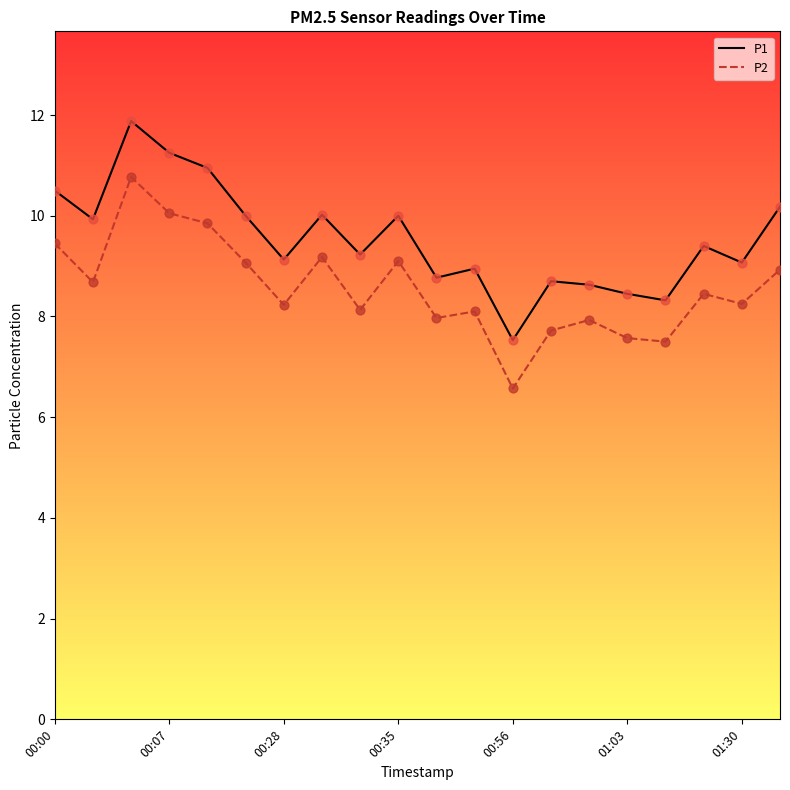

Which series has the largest range (max minus min)?

P1